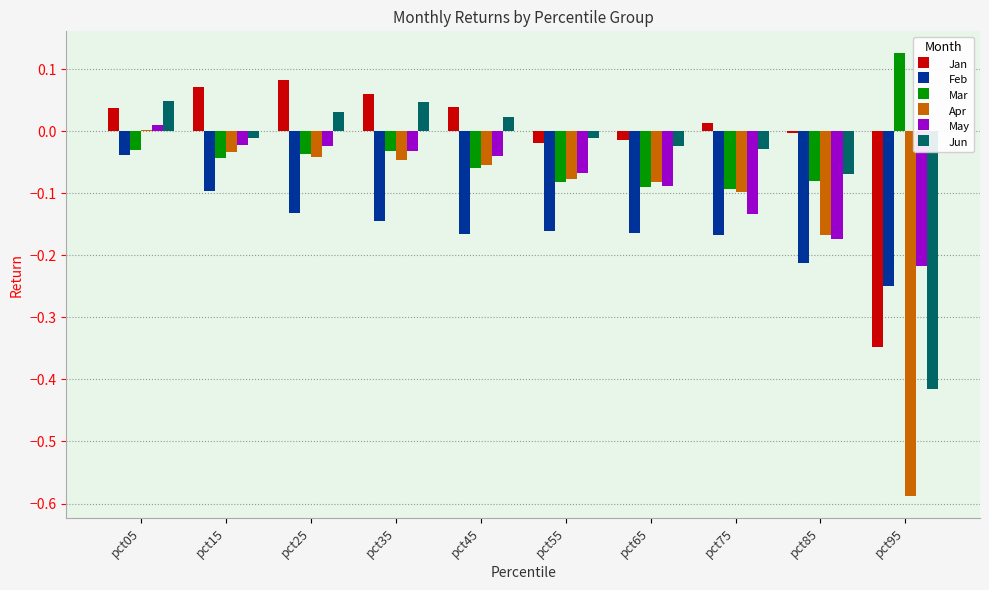

Which series changed the most between pct25 and pct65?

Jan